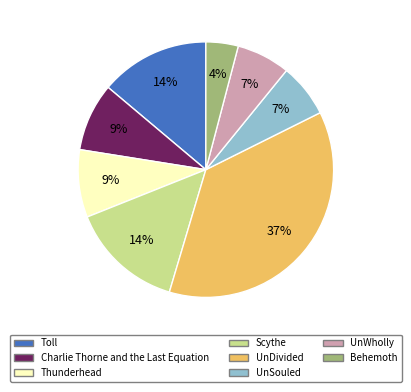

What percentage is the Behemoth slice, to the nearest percent?

4%